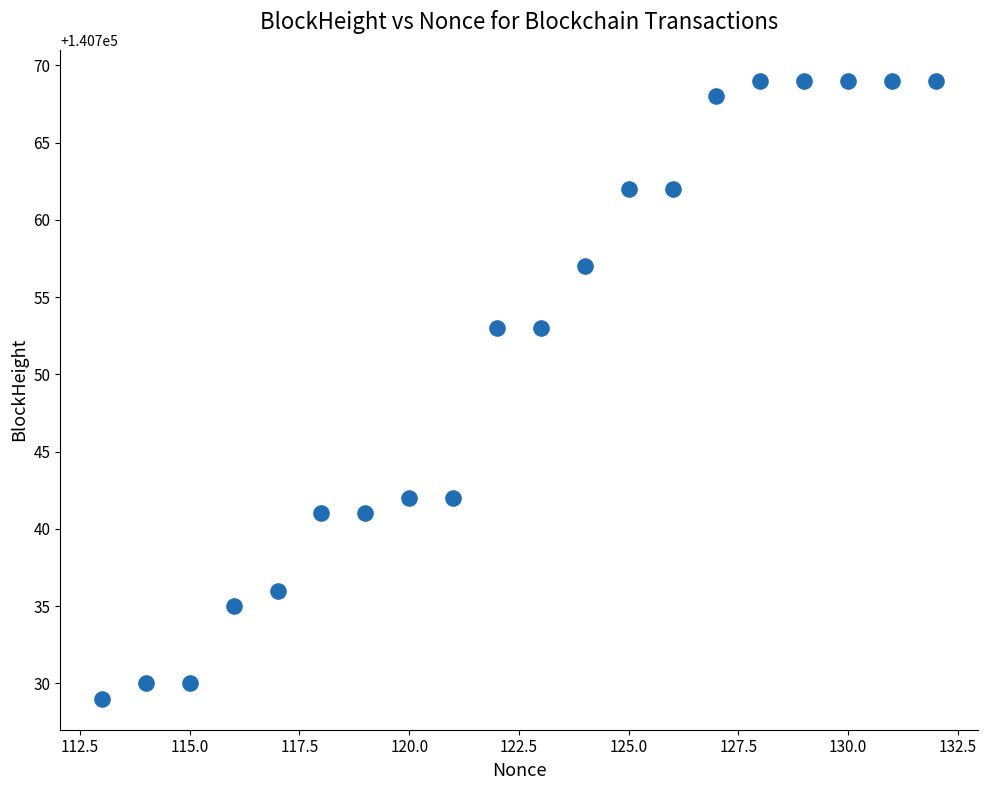

What is the range of X values (max minus min)?

19